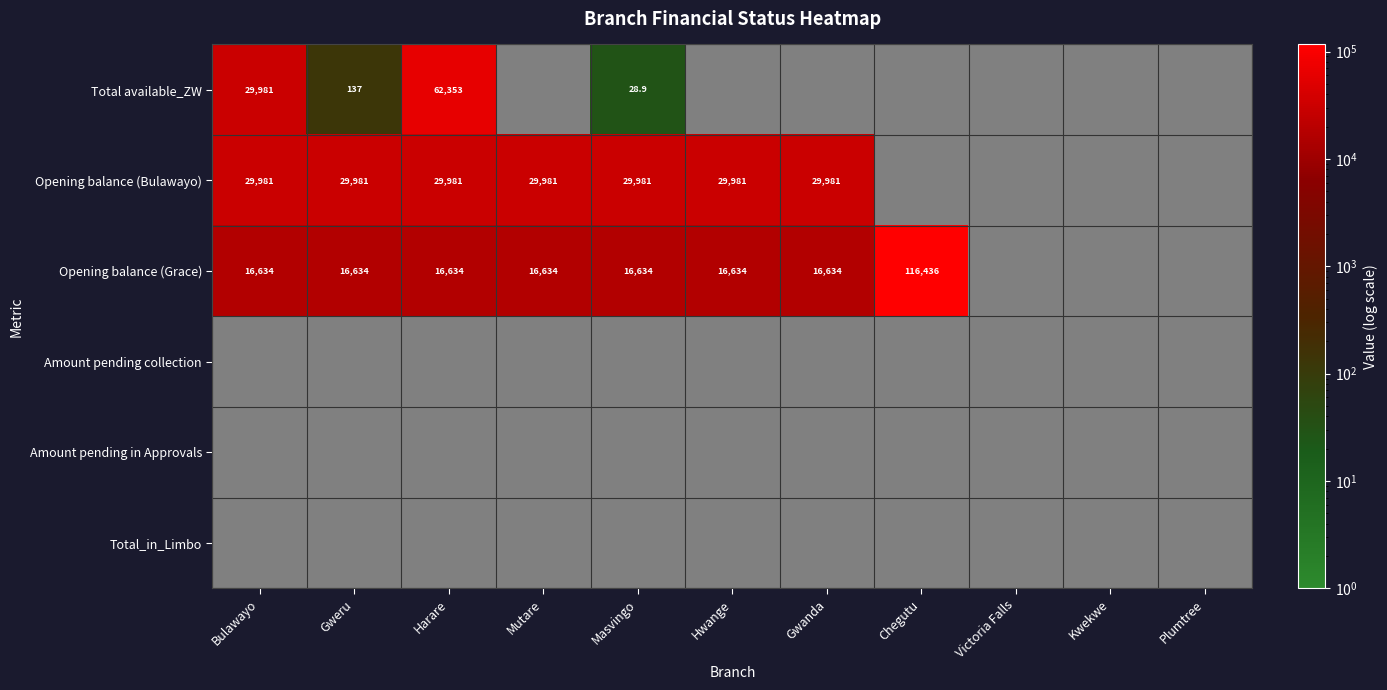

What is the lowest value of the Total available_ZW series?

28.9